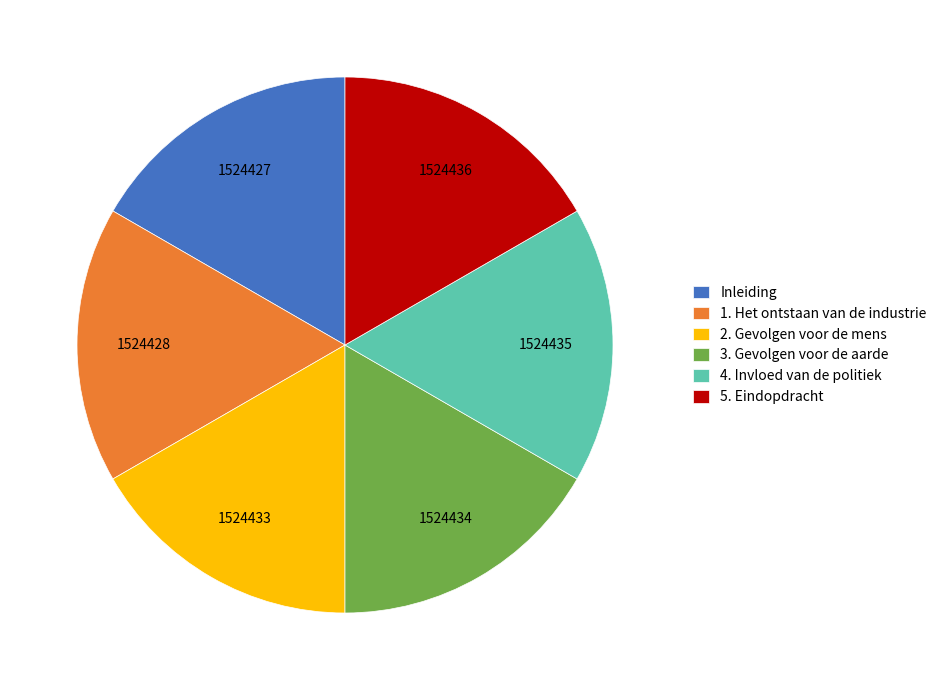

Approximately how many times larger is the value at 4. Invloed van de politiek compared to Inleiding?

1.0